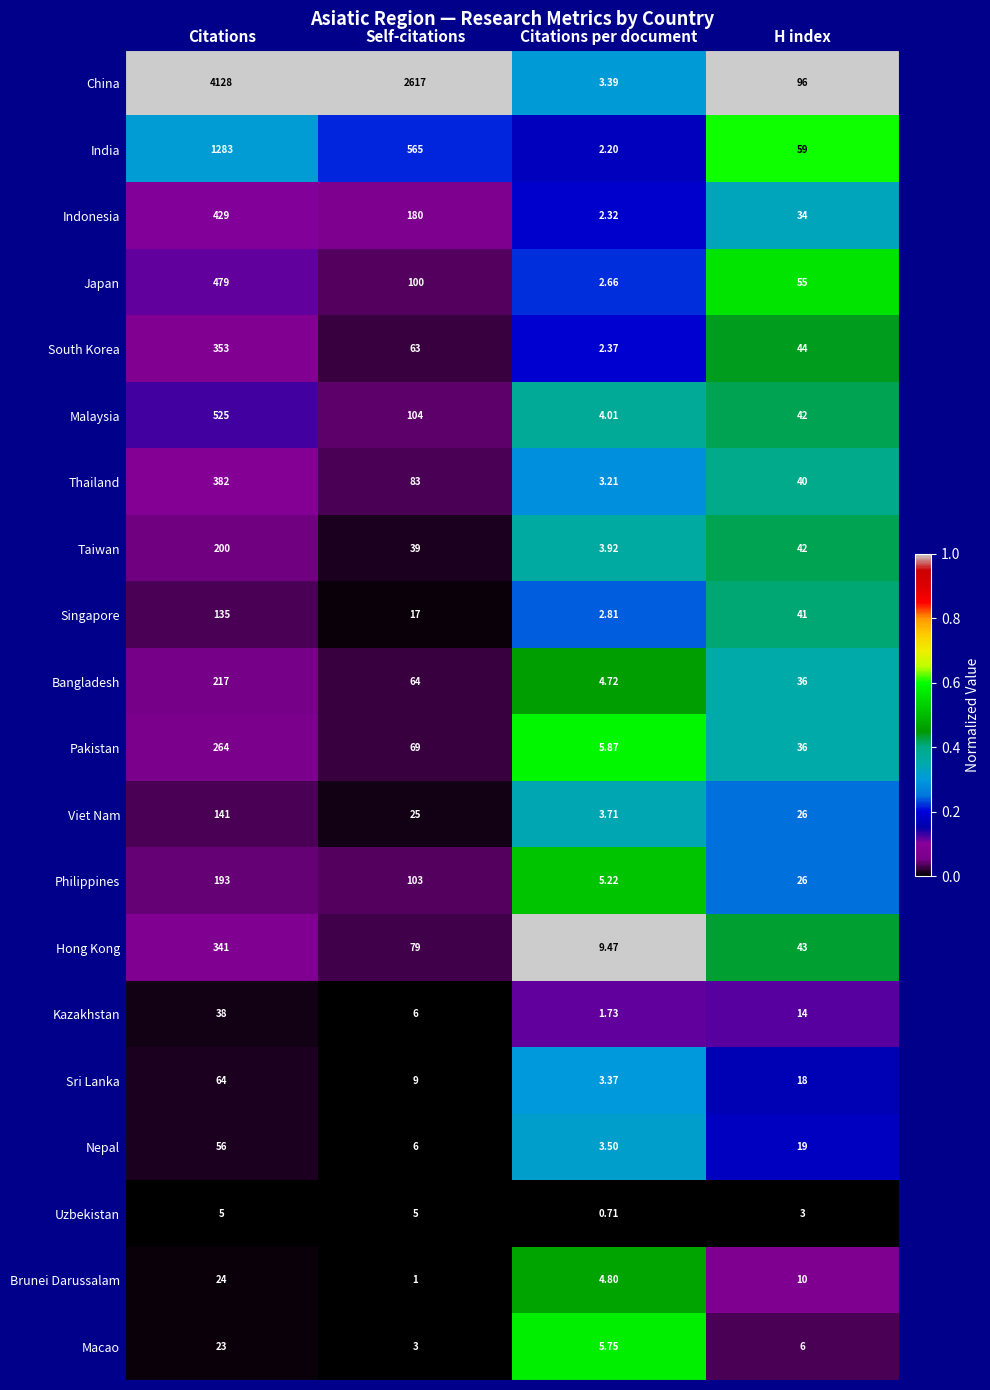

How many categories are shown in the chart?

4